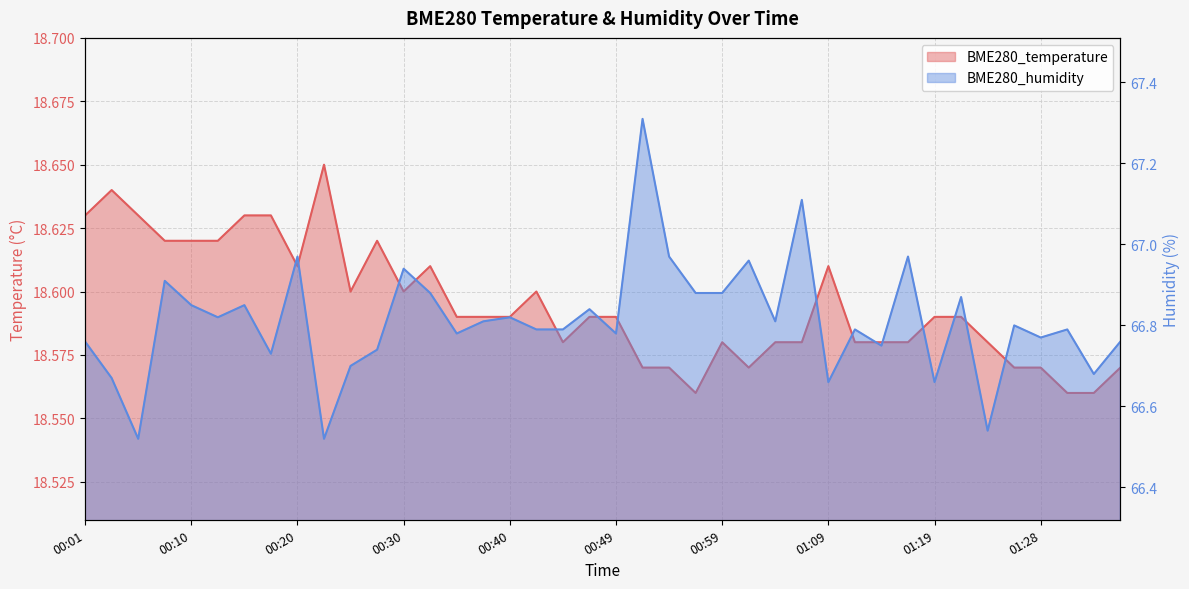

Which category has the lowest value in the BME280_humidity series?

00:06